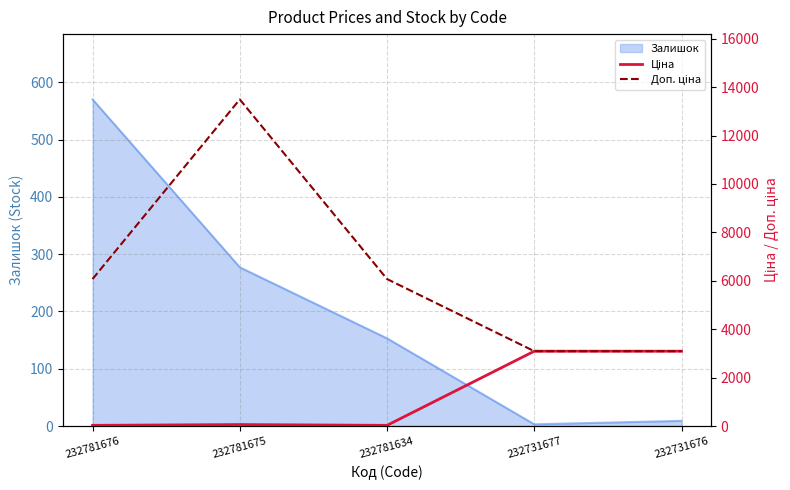

The value of Ціна at 232781634 is 12.5. True or false?

False